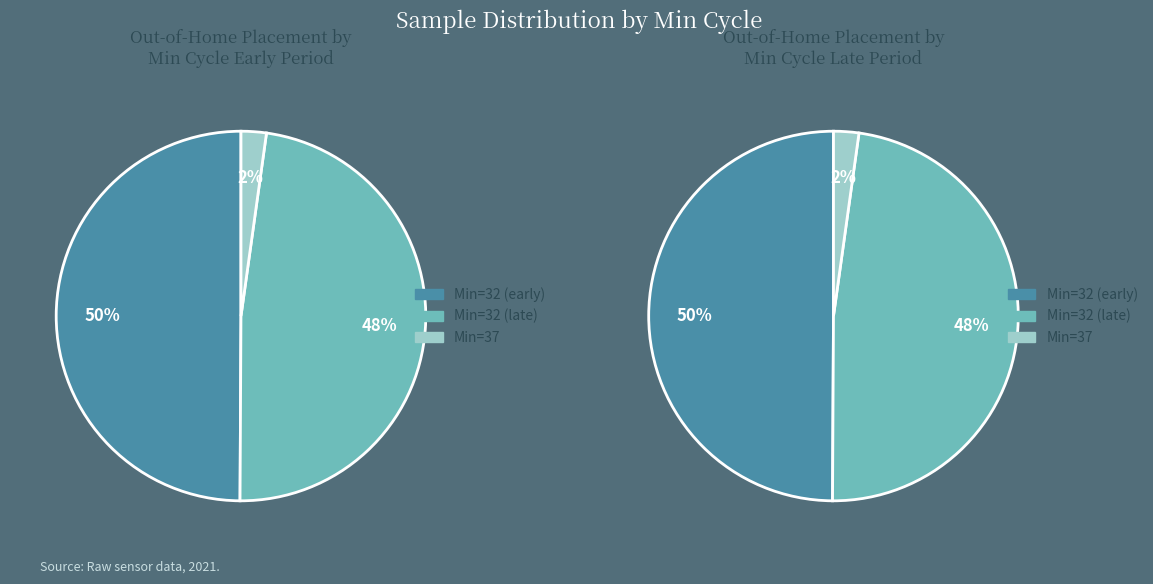

Is 32 the majority of the pie?

No